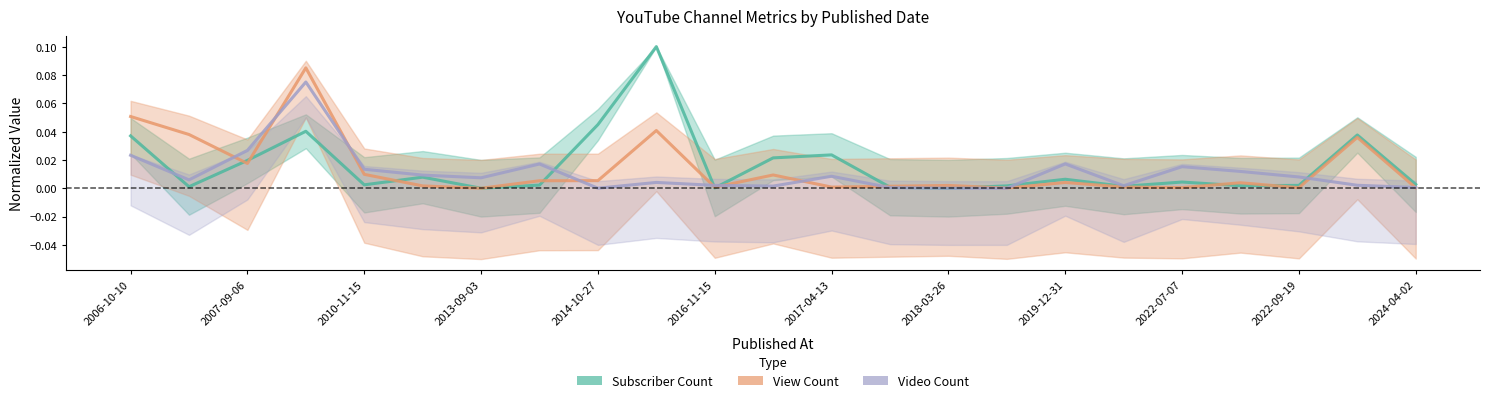

At how many categories does at least one series exceed 0?

23